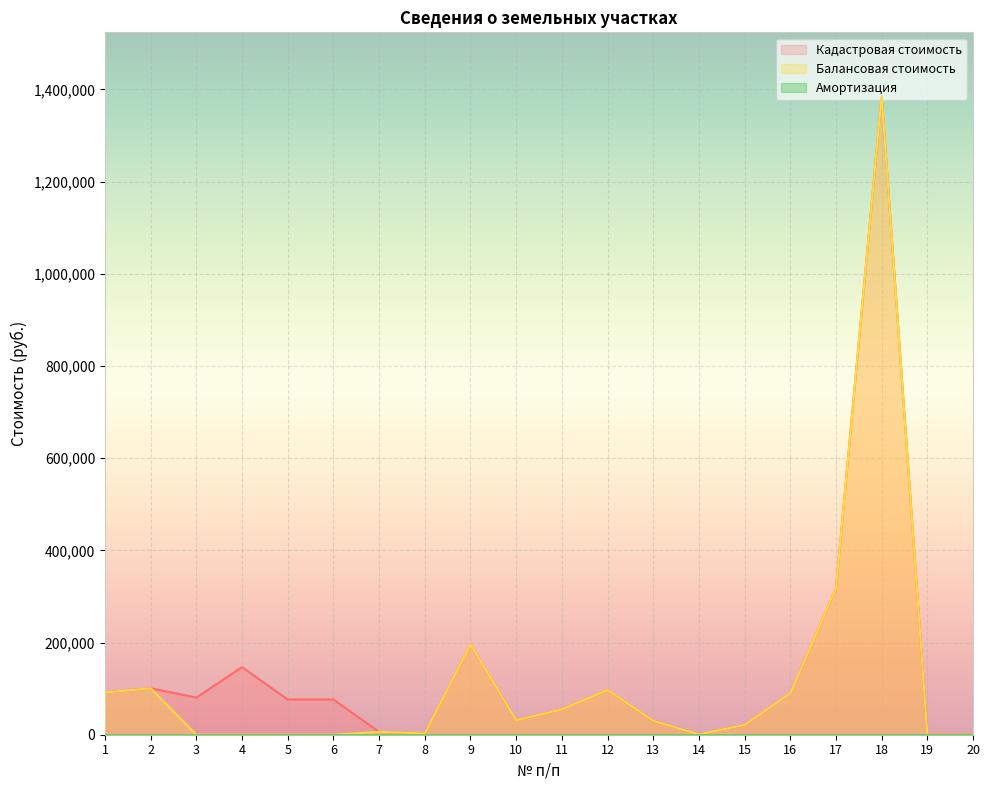

What is the total value across all series at 12?

194169.9